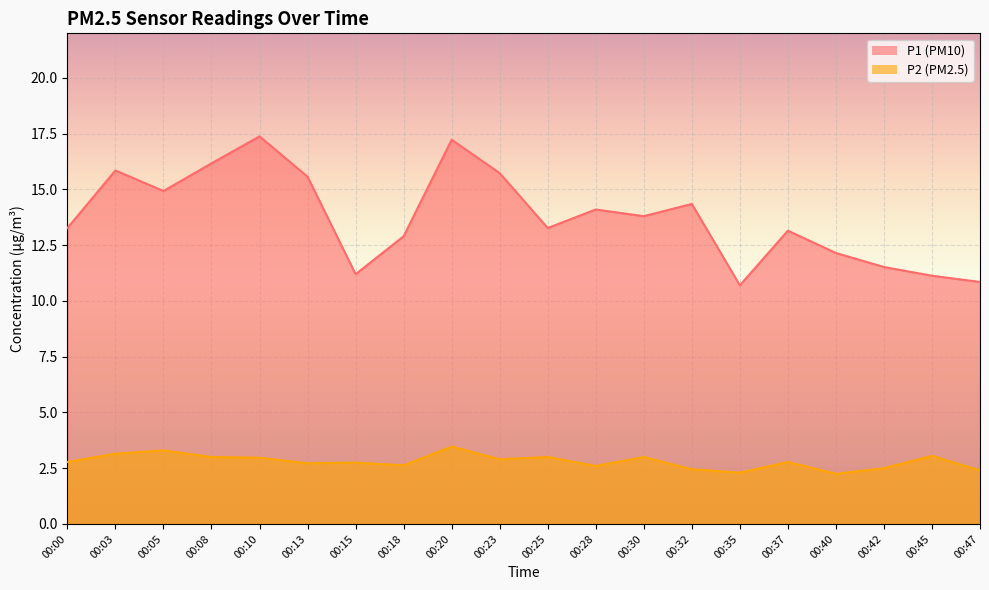

The value of P1 at 00:05 is 14.9. True or false?

True